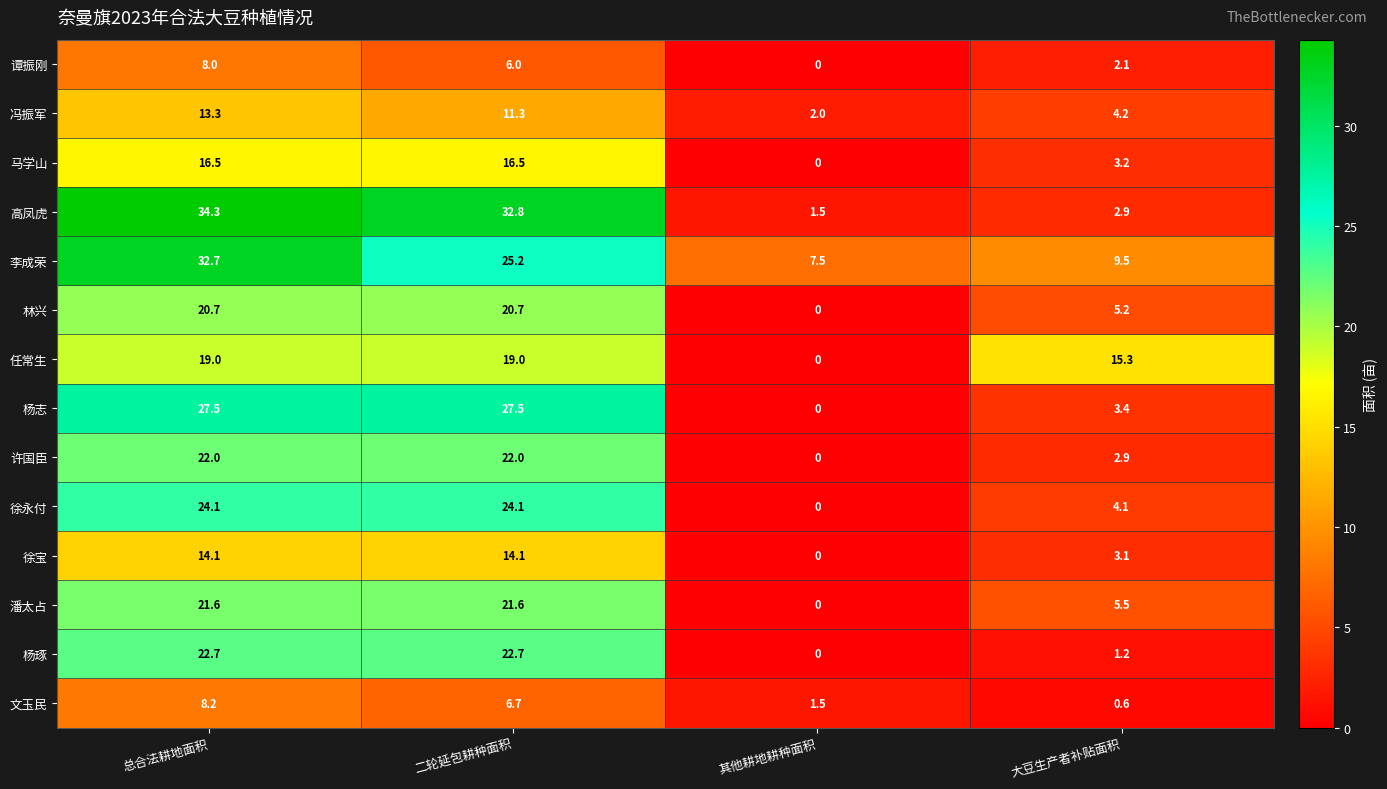

What is the difference between the maximum and minimum values in the 任常生 series?

19.0